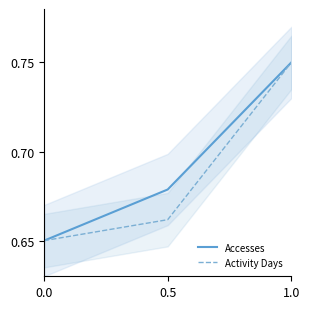

List the series in order of their overall mean, highest first.

Accesses, Activity Days